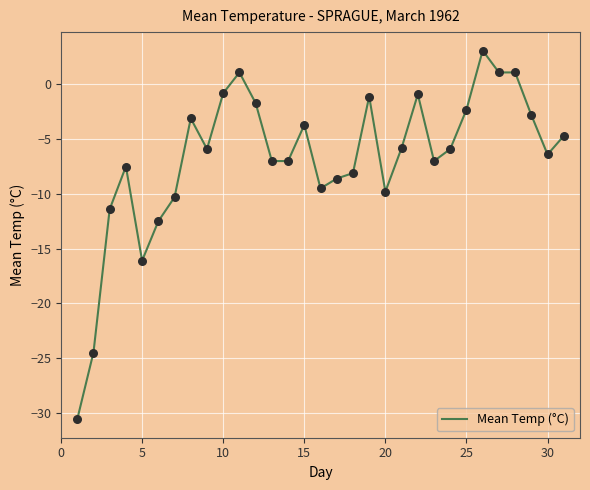

What is the difference between the maximum and minimum values?

33.7